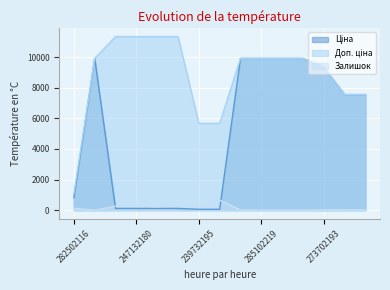

True or false: Доп. ціна and Залишок cross at least once.

False